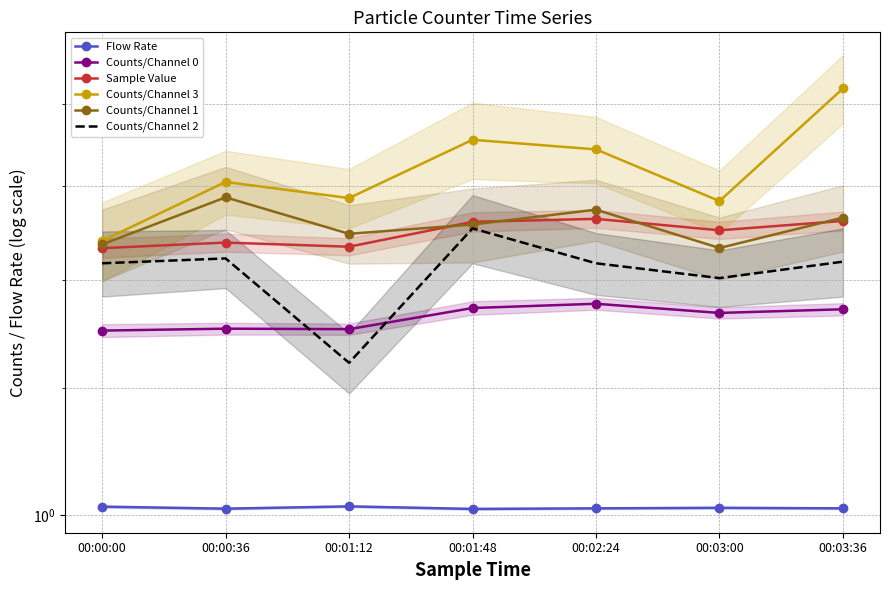

What is the value of the Counts/Channel 3 point at the 6th from the left?

1.6